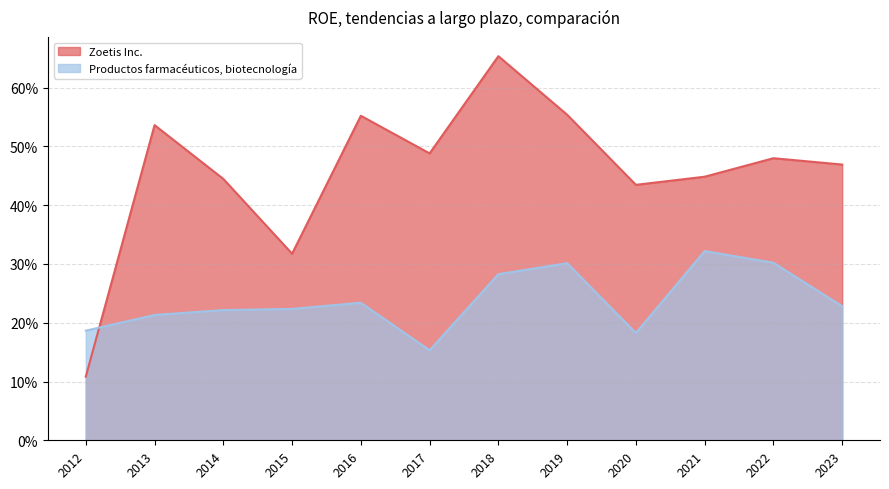

Reading left to right, transcribe all the data shown in this chart.

Zoetis Inc.: 2023=0.5	2022=0.5	2021=0.4	2020=0.4	2019=0.6	2018=0.7	2017=0.5	2016=0.6	2015=0.3	2014=0.4	2013=0.5	2012=0.1
Productos farmacéuticos, biotecnología: 2023=0.2	2022=0.3	2021=0.3	2020=0.2	2019=0.3	2018=0.3	2017=0.2	2016=0.2	2015=0.2	2014=0.2	2013=0.2	2012=0.2